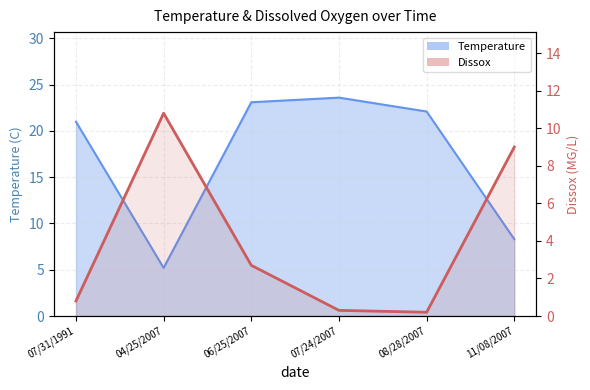

What are all the series names shown in the legend?

Temperature, Dissox